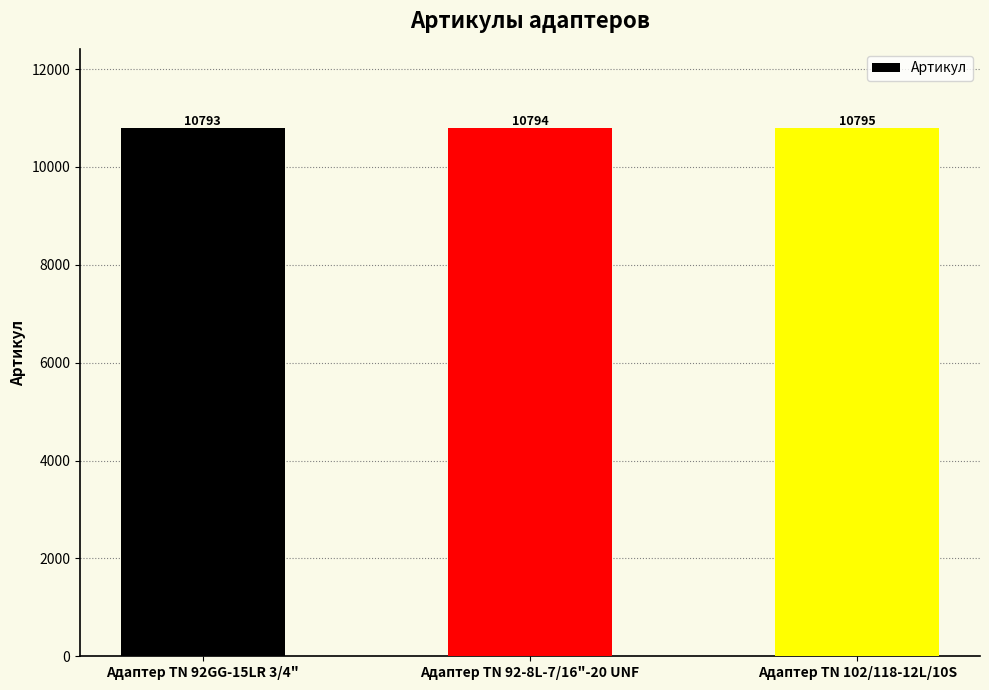

What is the average value?

10794